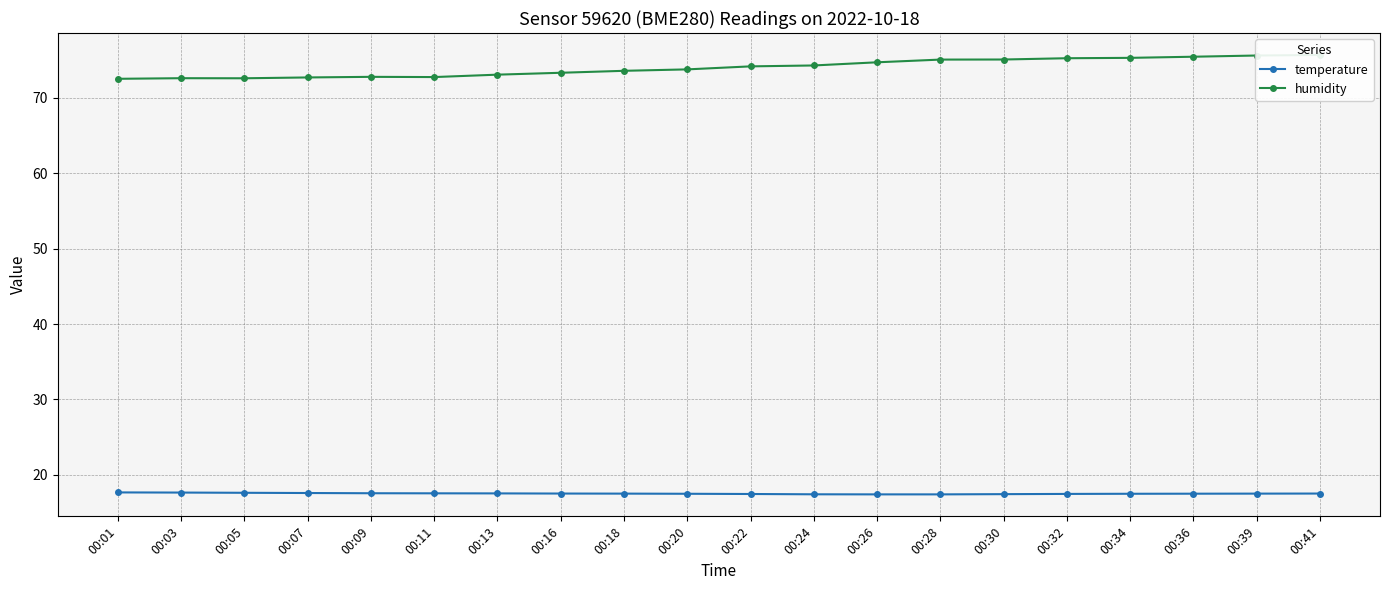

How many lines are shown in the chart?

2